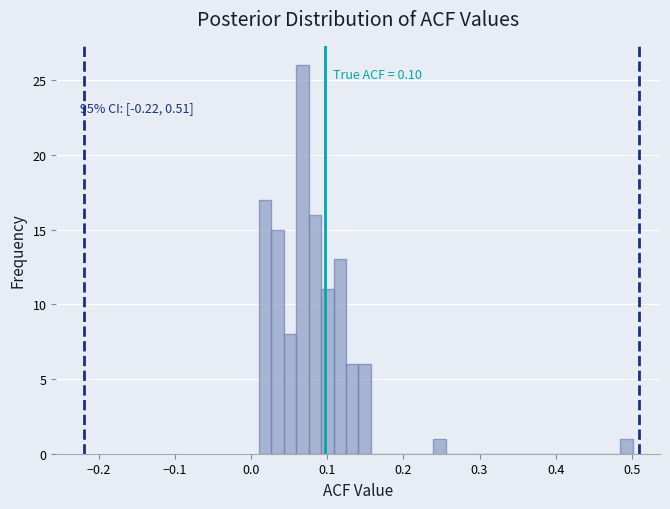

Read against the x-axis, roughly where is the centre of the tallest bar?

0.07